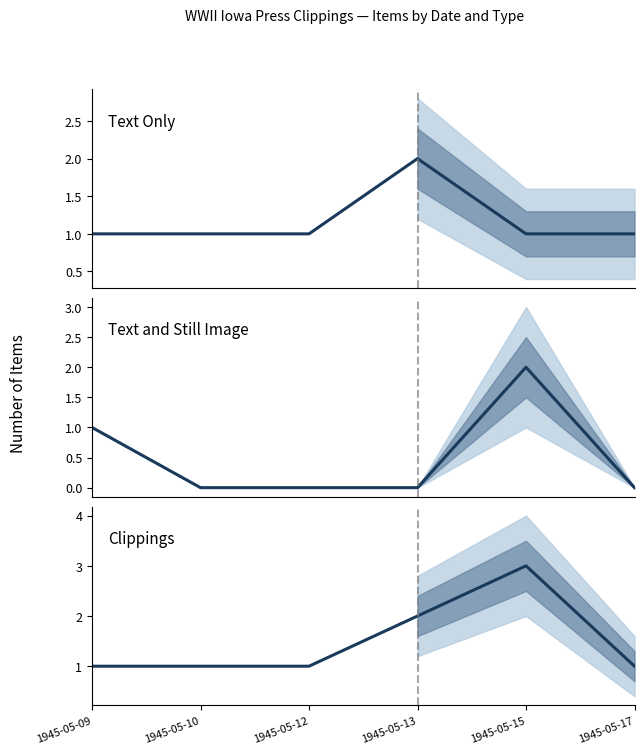

Which has a higher value, 1945-05-10 or 1945-05-13?

1945-05-13